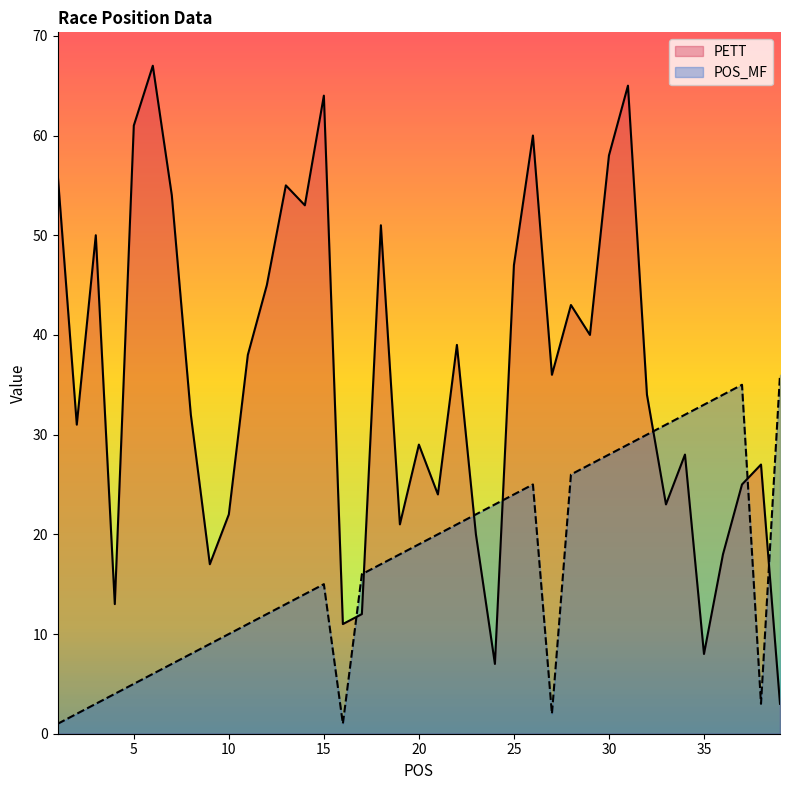

Rank the categories by value from highest to lowest.

6, 31, 15, 5, 26, 30, 1, 13, 7, 14, 18, 3, 25, 12, 28, 29, 22, 11, 27, 32, 8, 2, 20, 34, 38, 37, 21, 33, 10, 19, 23, 36, 9, 4, 17, 16, 35, 24, 39